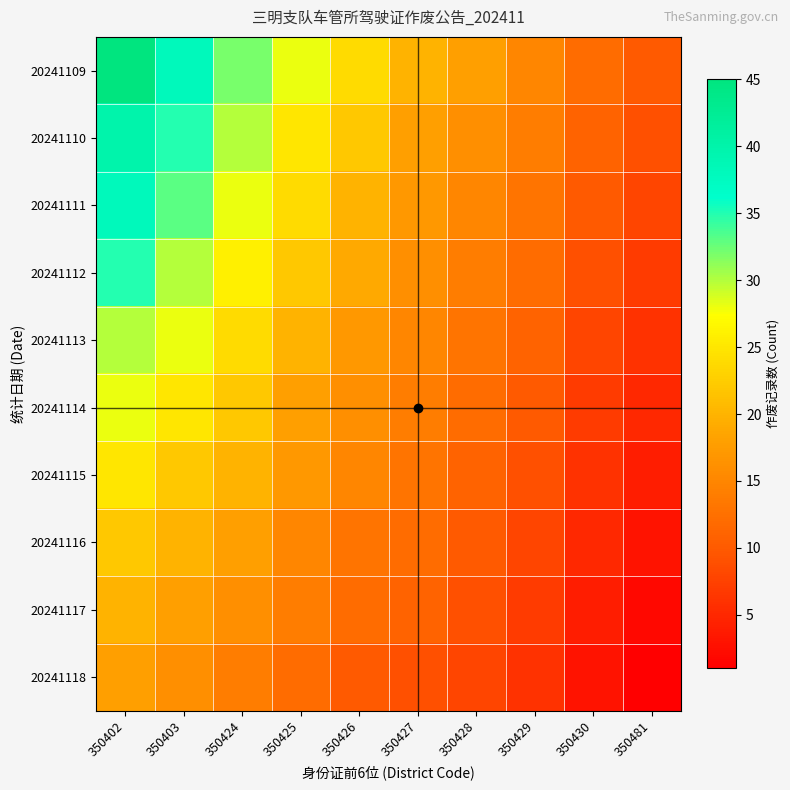

At how many categories does at least one series exceed 20?

5